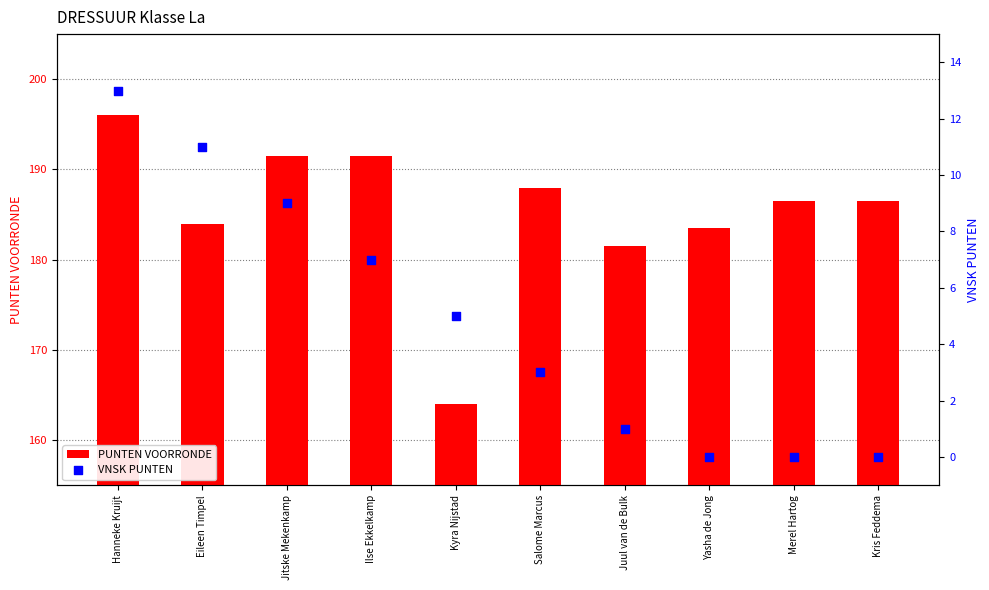

Which series has the widest spread of Y values?

PUNTEN VOORRONDE